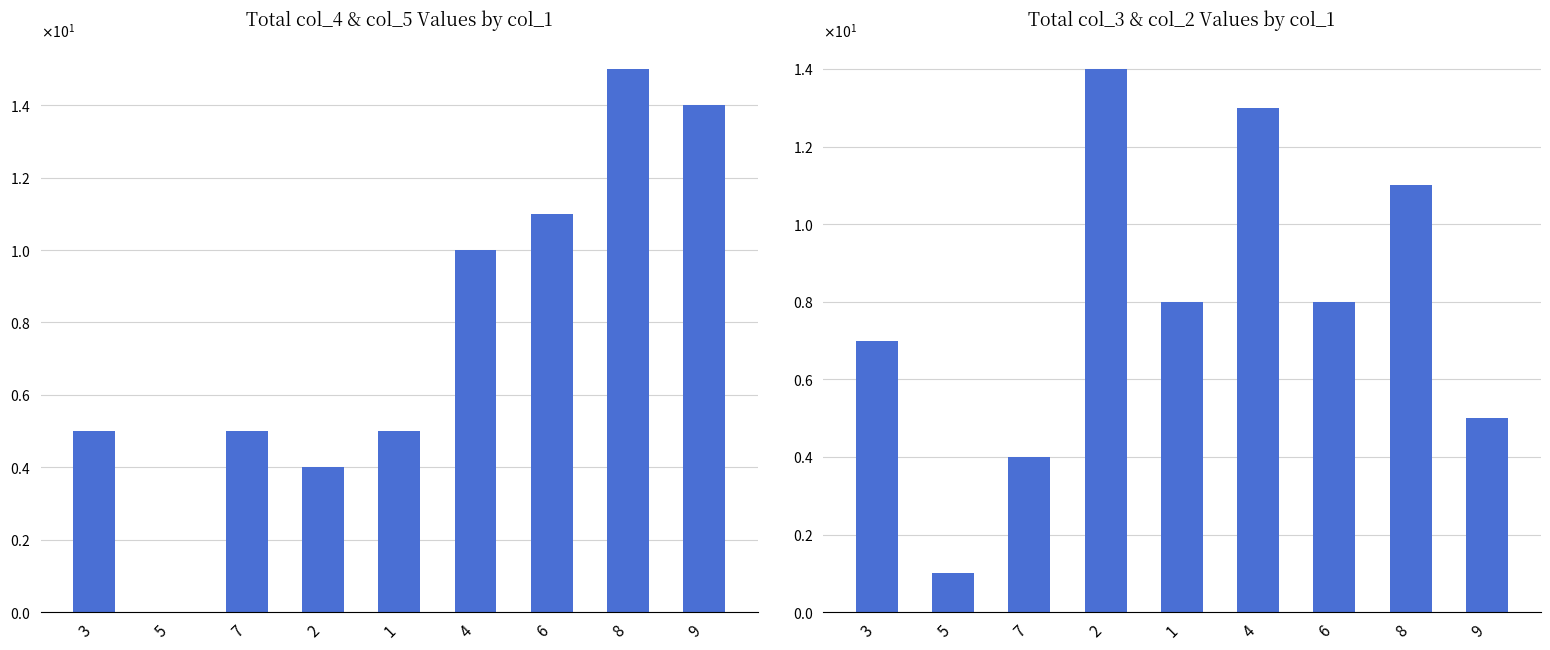

At how many categories does at least one series exceed 12?

4